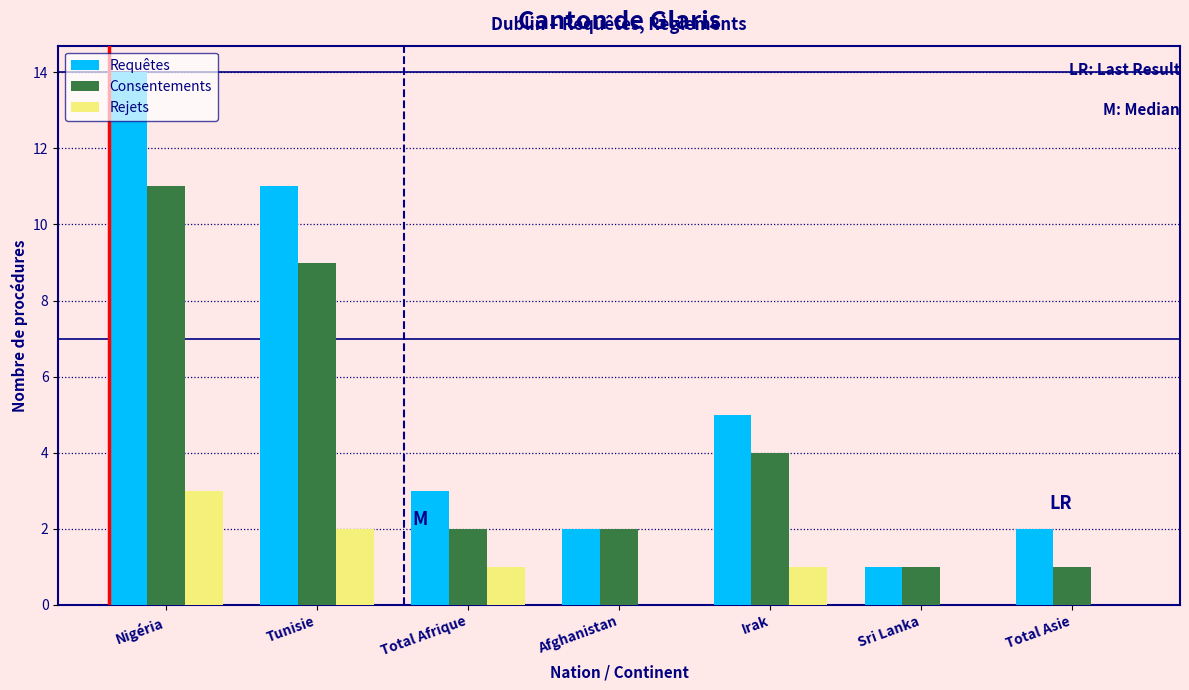

Is the value of Rejets at Irak greater than the value of Requêtes at Total Afrique?

No